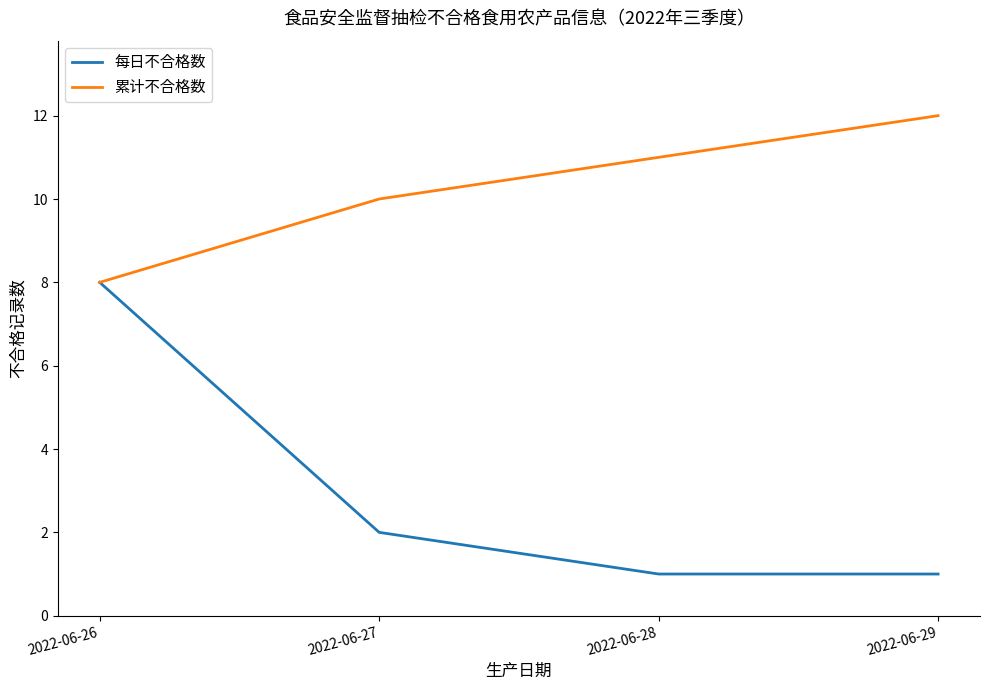

Which series changed the most between 2022-06-27 and 2022-06-29?

累计不合格数